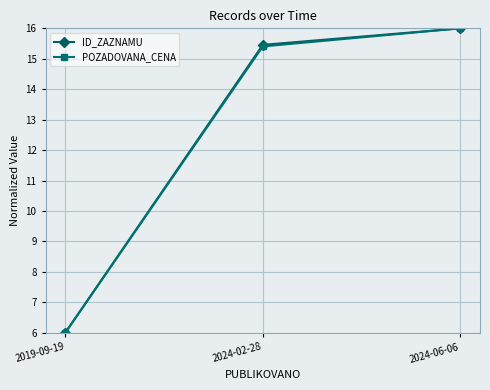

Does the chart have visible grid lines?

Yes